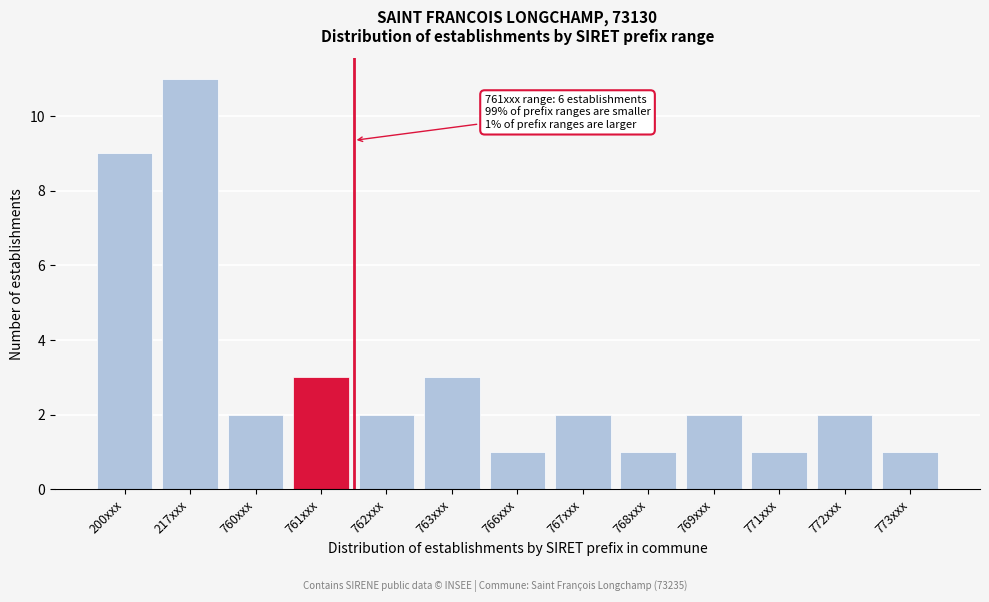

Reading right to left, list all the values displayed in this chart.

1	2	1	2	1	2	1	3	2	3	2	11	9